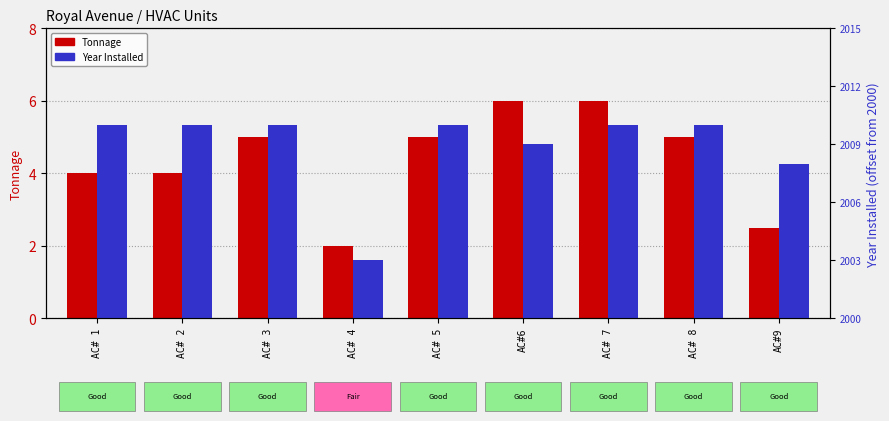

Is the value of Tonnage at AC# 1 greater than the value of Year Installed at AC# 3?

No